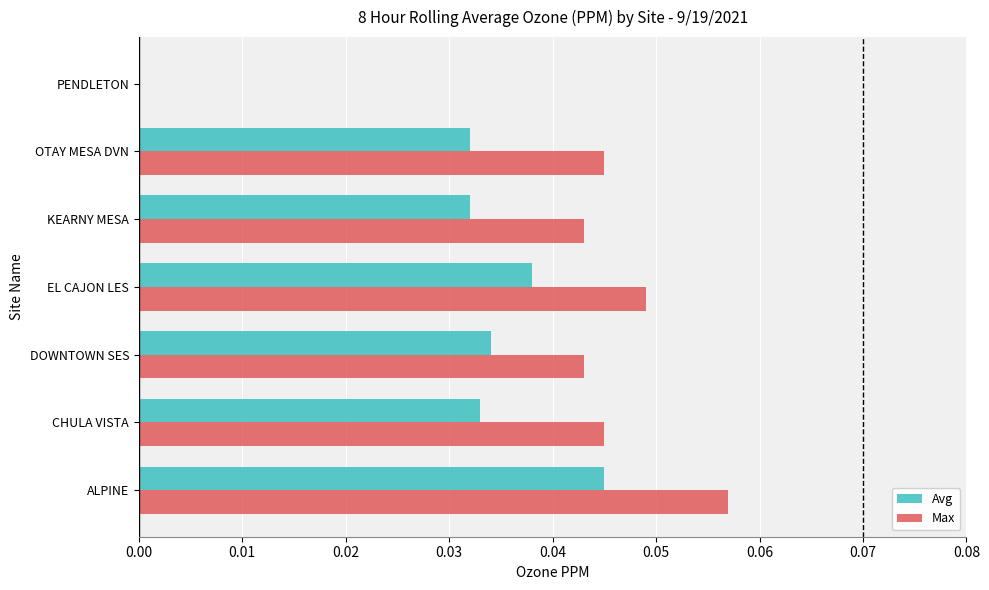

At which label does Max reach its peak?

ALPINE